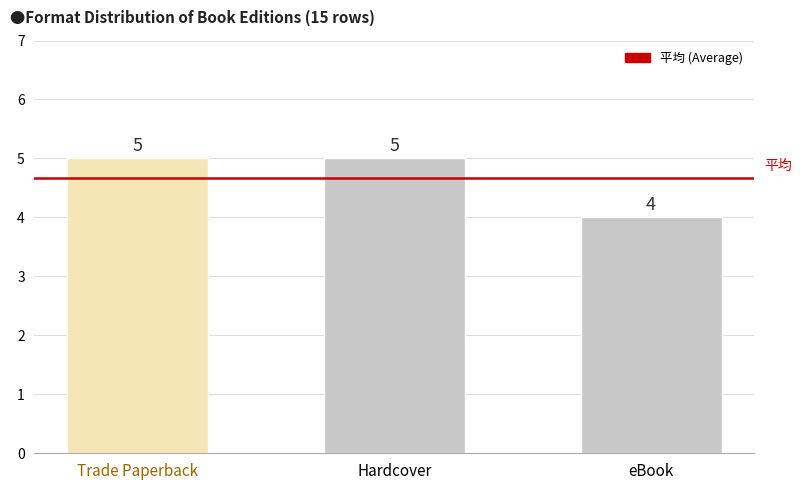

What position from the left is eBook?

3